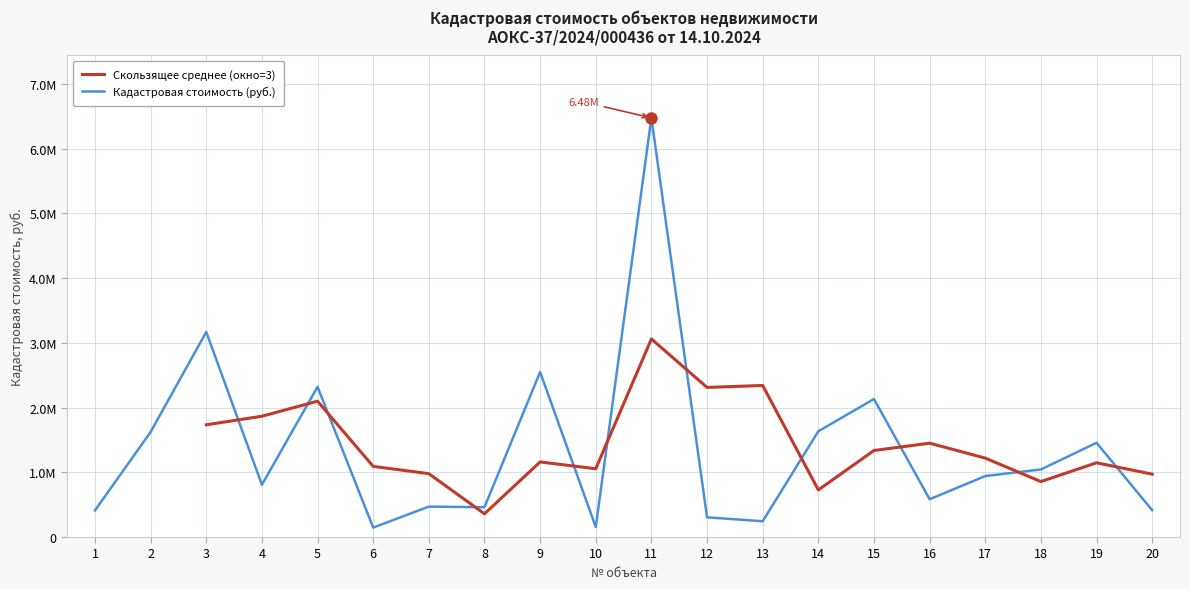

Which label corresponds to the largest value in the chart?

11